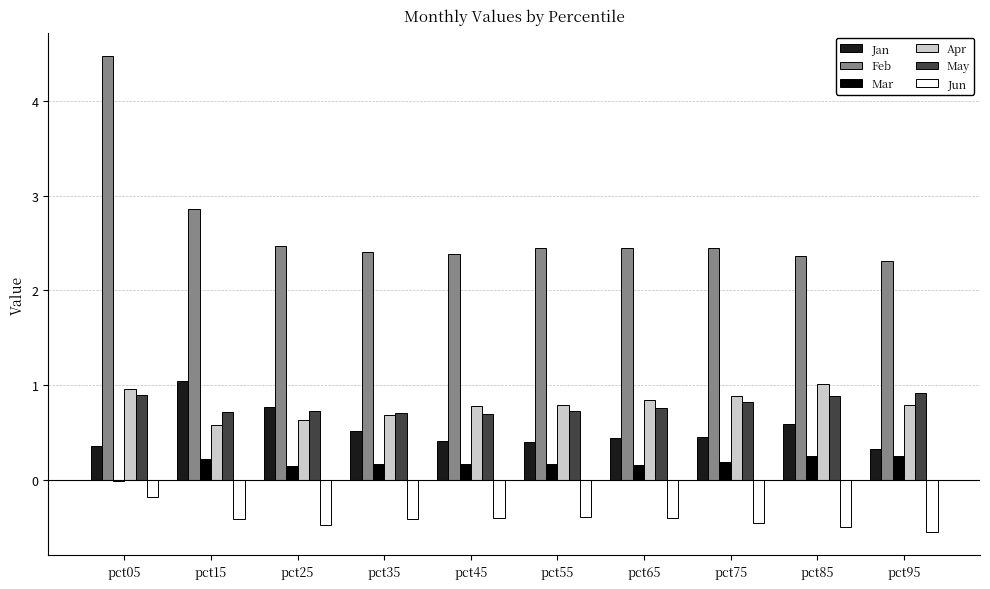

At which category is the sum across all series the highest?

pct05